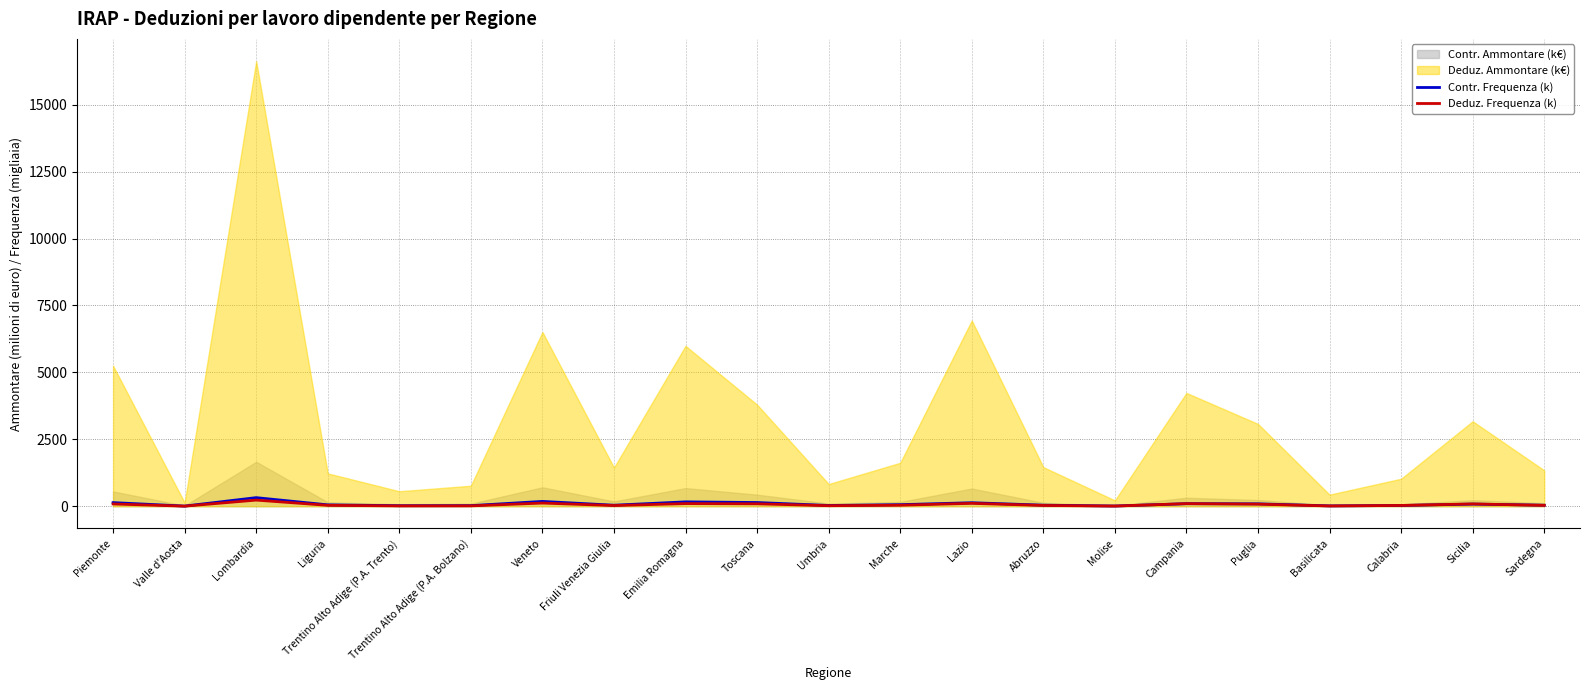

How many intersections are there between Deduz. Frequenza (k) and Contr. Frequenza (k)?

4